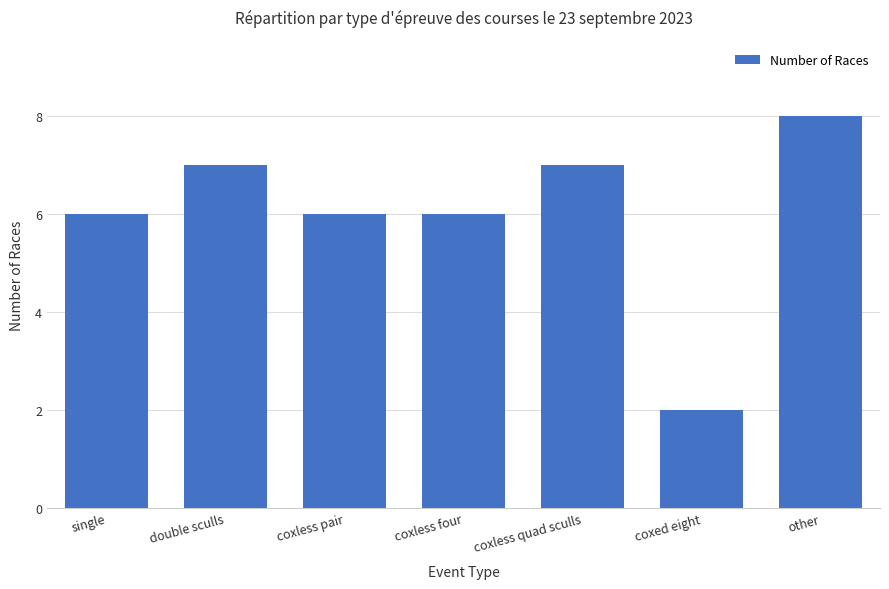

Does the chart contain any negative values?

No